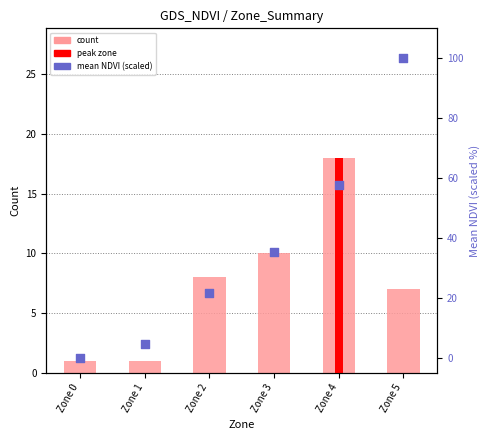

At which category is the sum across all series the highest?

Zone 5